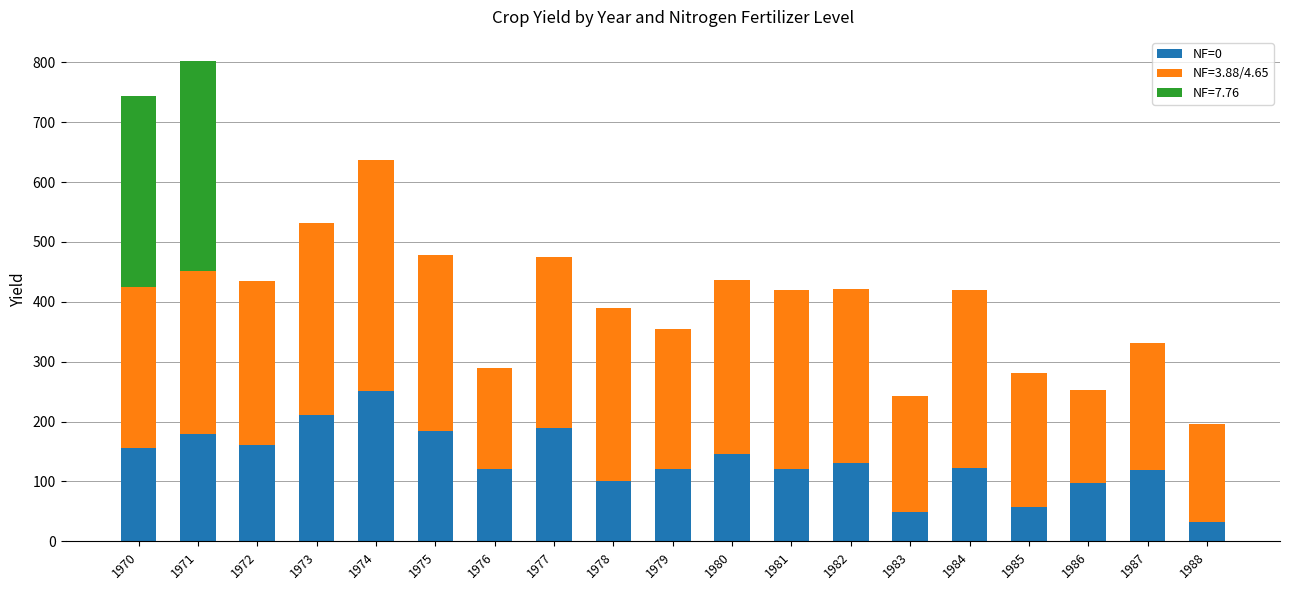

At which category is the sum across all series the highest?

1971